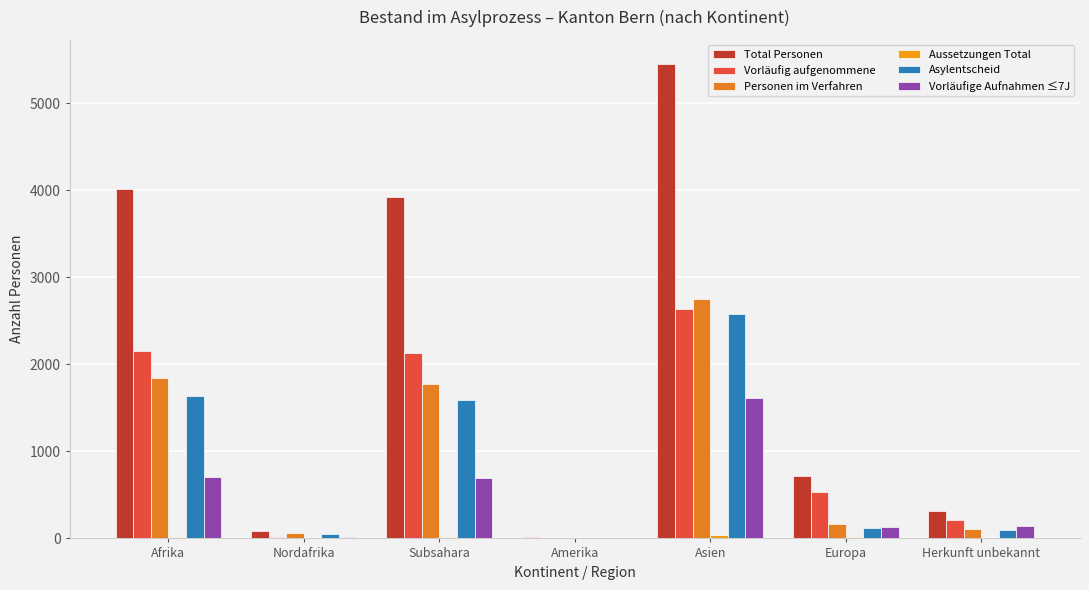

What position from the right is Subsahara?

5